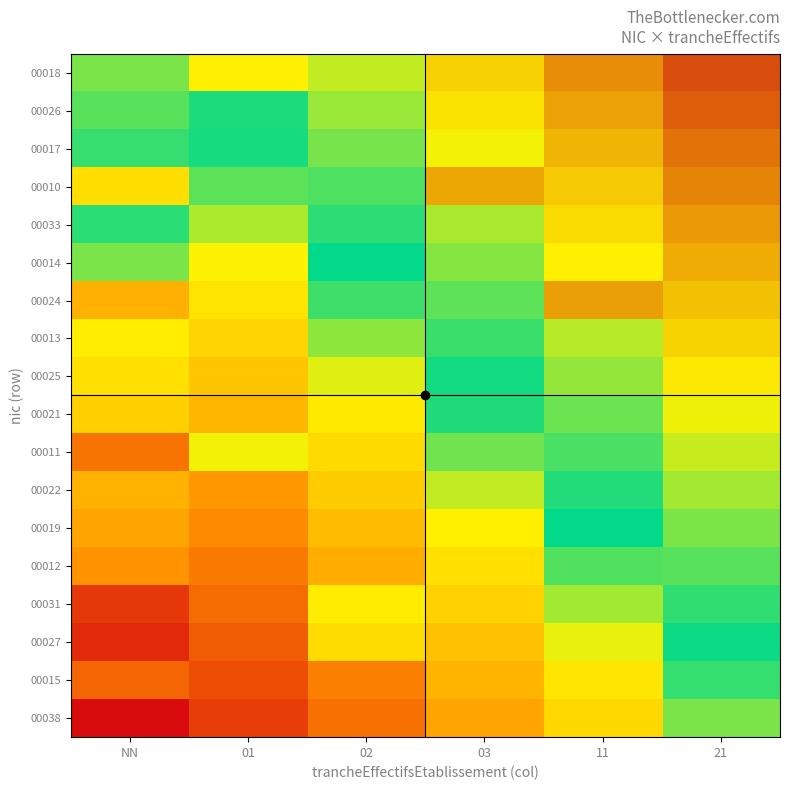

Between 11 and 01, which is larger?

11